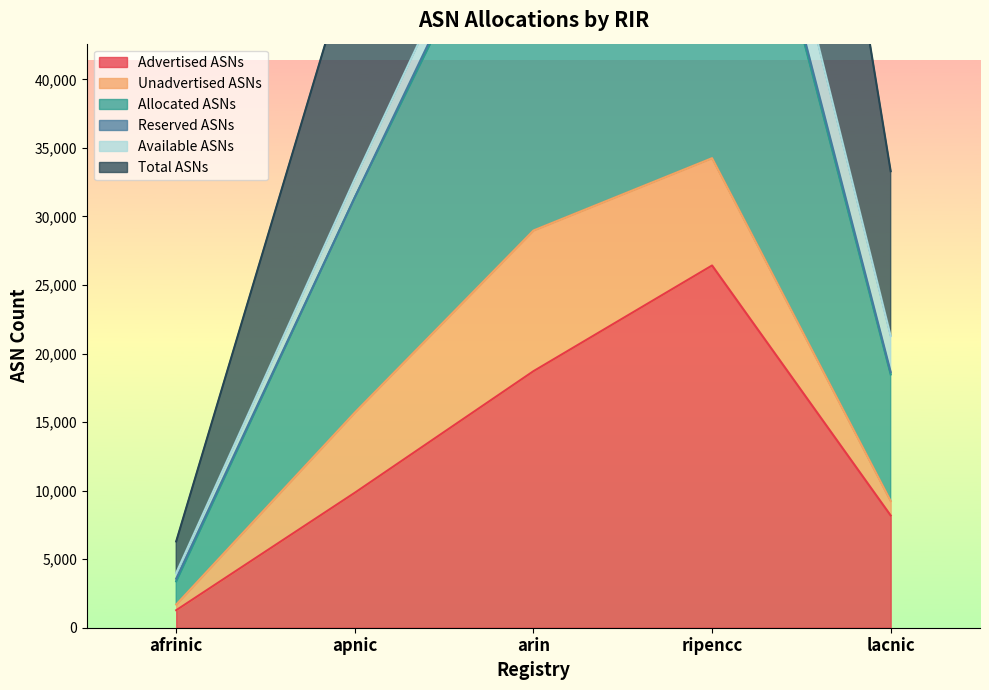

The value of Total ASNs at lacnic is 33299. True or false?

True